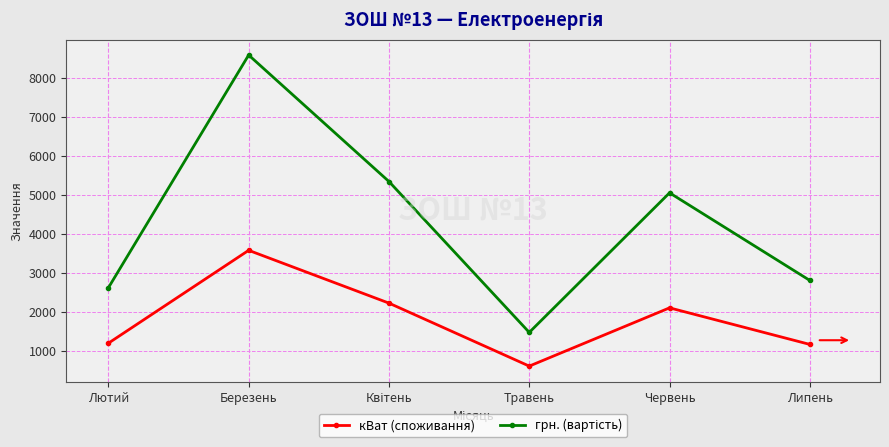

Where is the first local minimum for кВат (споживання)?

Травень